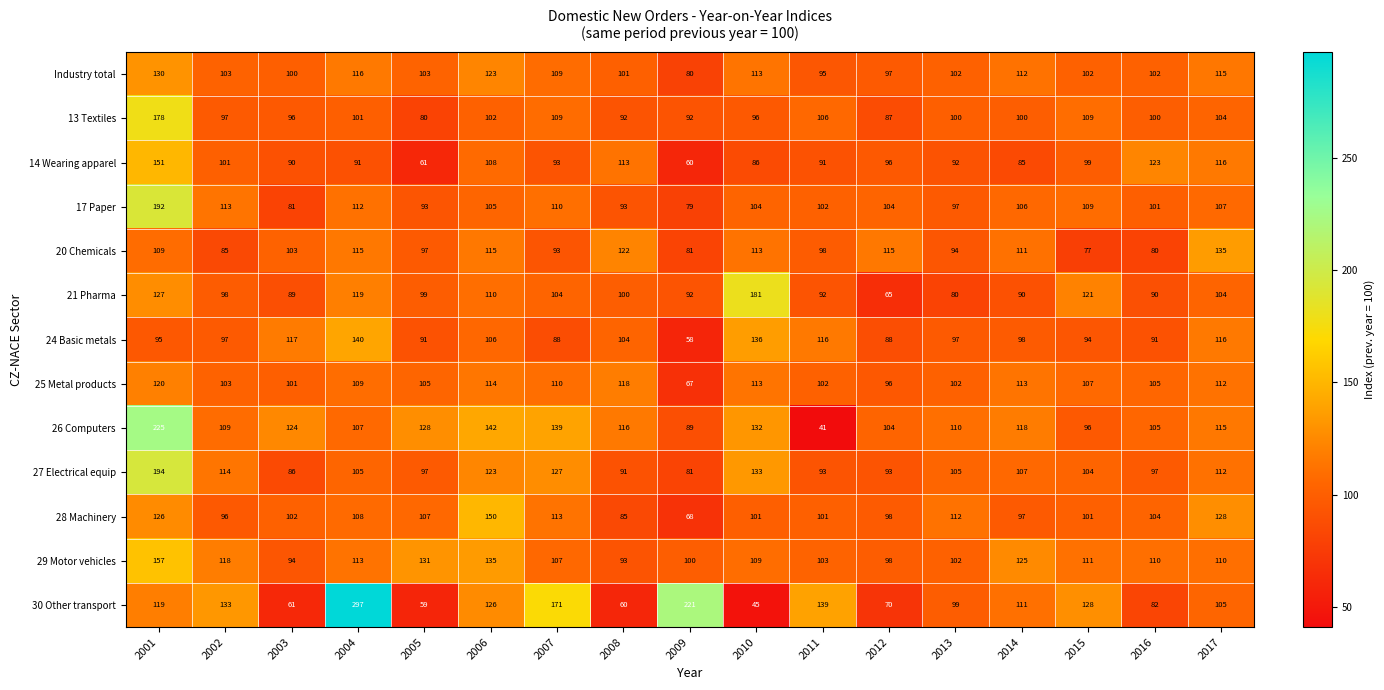

The value of 26 Computers at 2005 is 50. True or false?

False